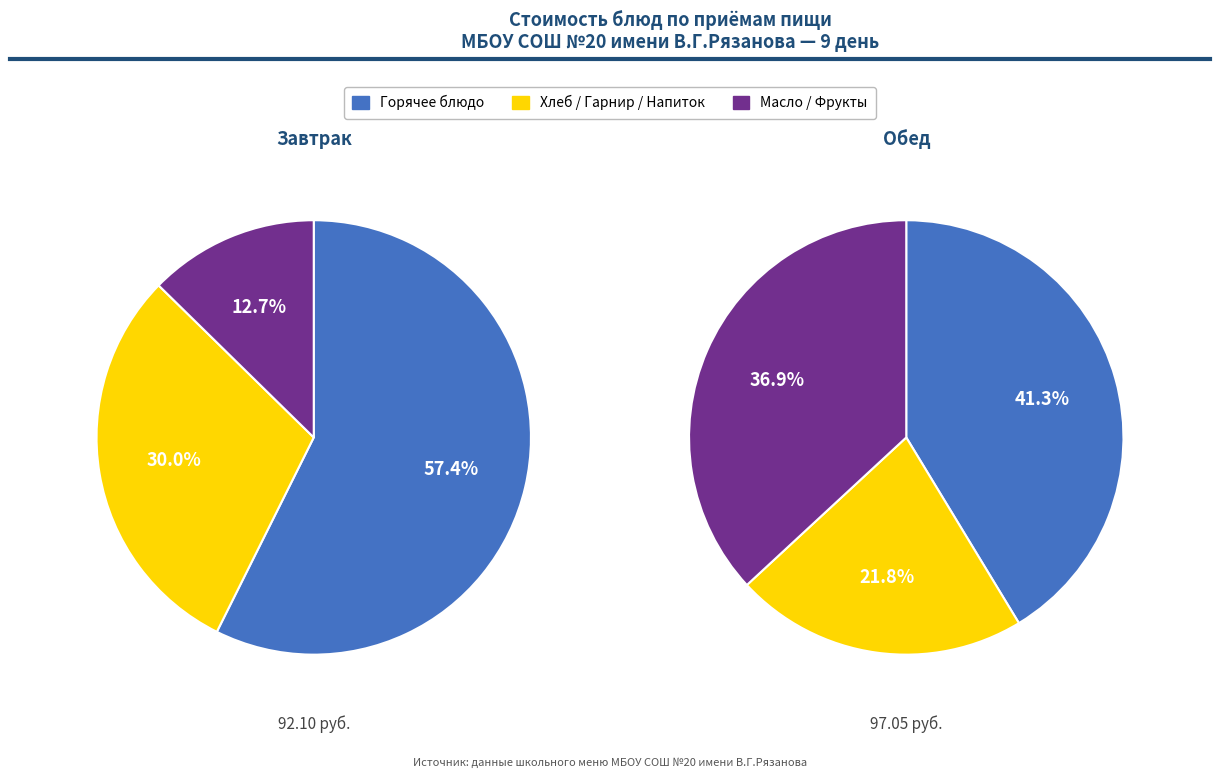

How many slices are in this pie chart?

6